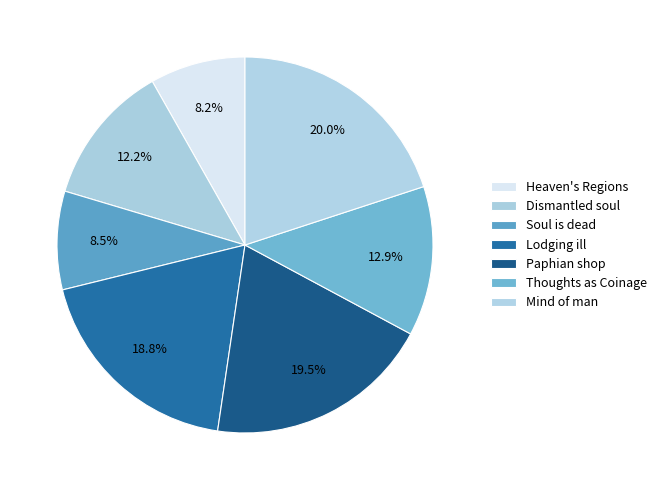

Count the number of slices in the pie.

7